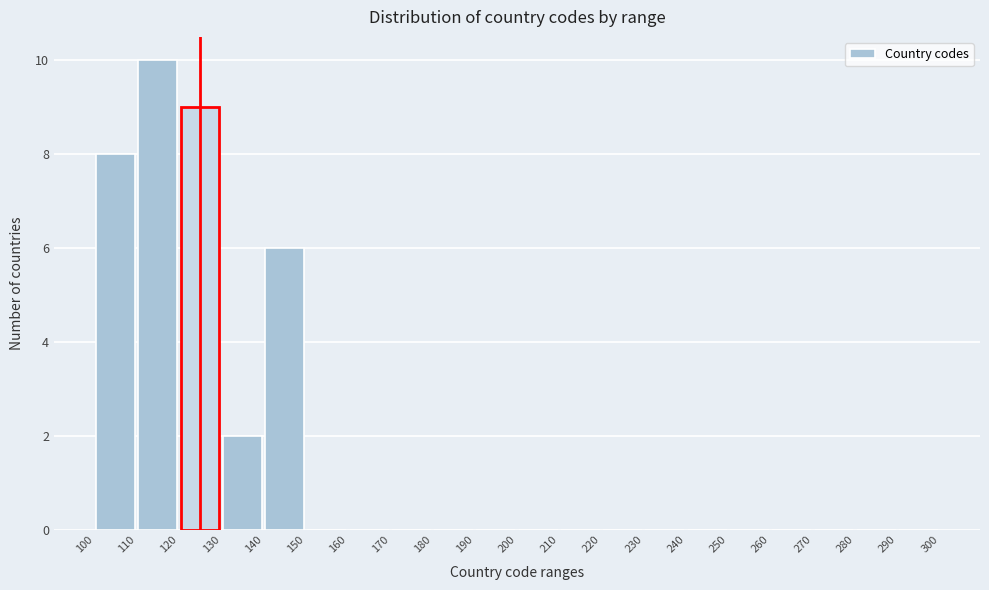

Reading left to right, list every bar in this chart as the range it spans on the x-axis followed by its height. The values are not printed on the chart, so give them approximately, as read against the axis.

100 to 110: 8
110 to 120: 10
120 to 130: 9
130 to 140: 2
140 to 150: 6
150 to 160: 0
160 to 170: 0
170 to 180: 0
180 to 190: 0
190 to 200: 0
200 to 210: 0
210 to 220: 0
220 to 230: 0
230 to 240: 0
240 to 250: 0
250 to 260: 0
260 to 270: 0
270 to 280: 0
280 to 290: 0
290 to 300: 0